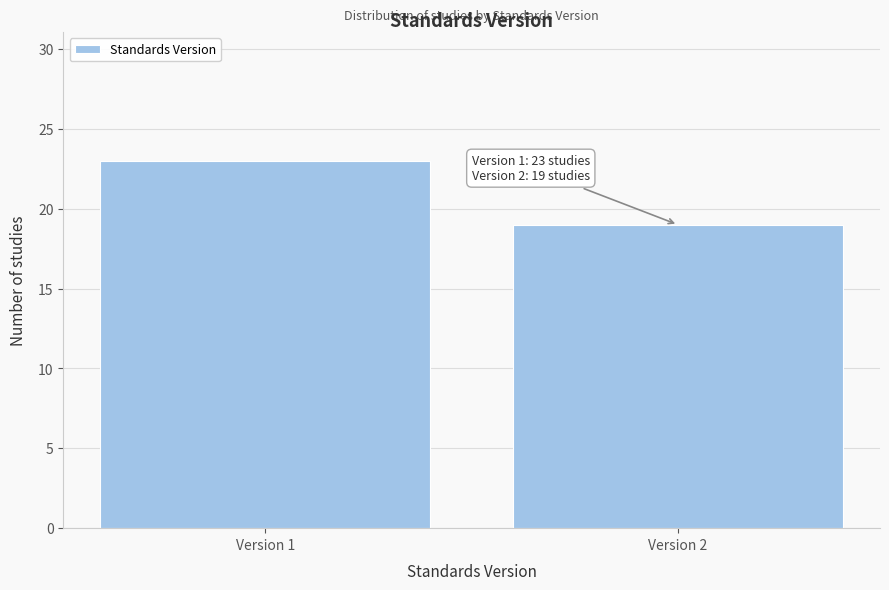

Reading right to left, what are all the values shown in this chart?

19	23